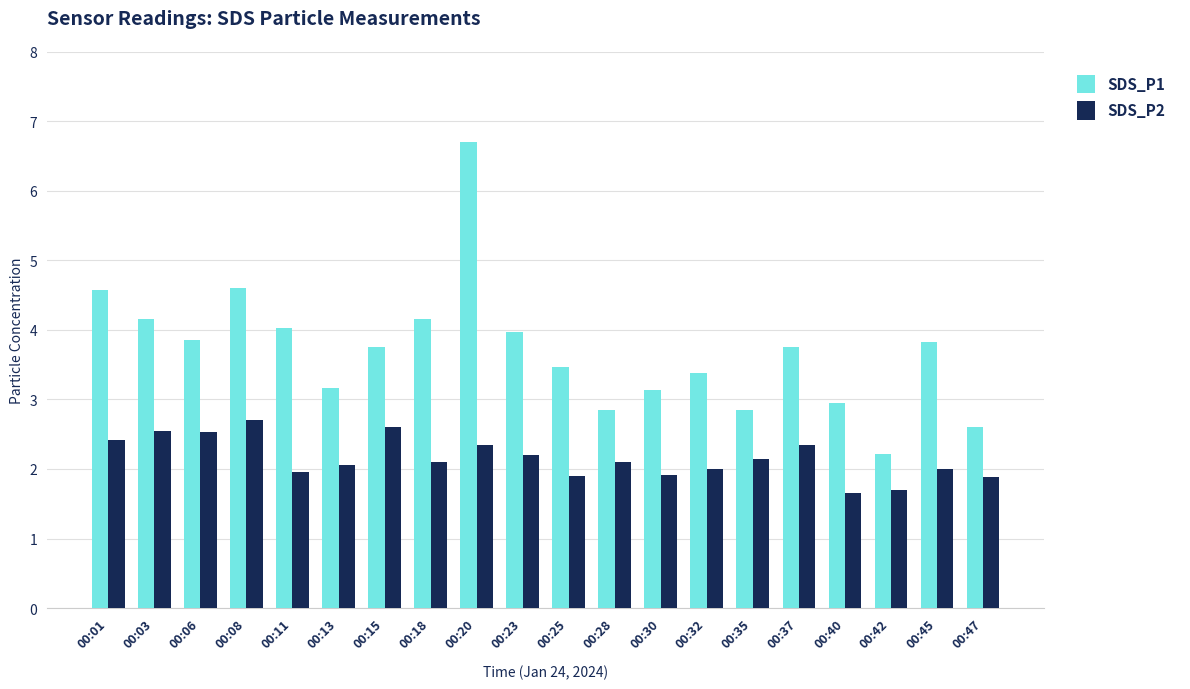

At which category does the chart reach its peak across all series?

00:20